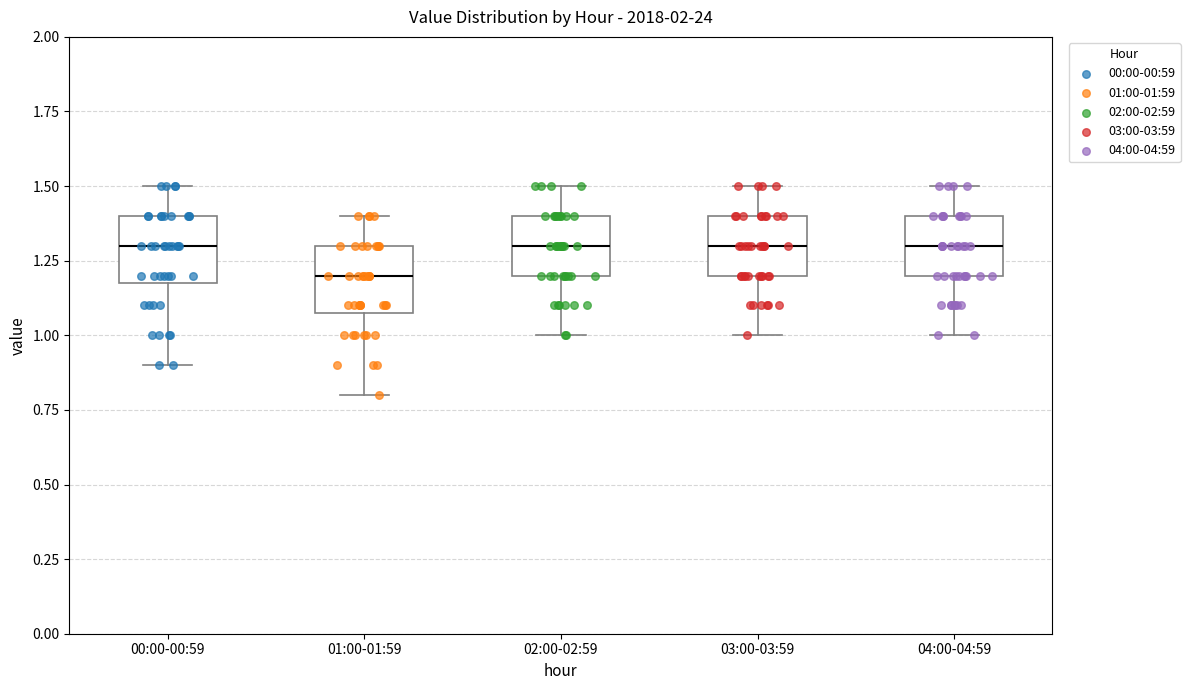

Where is the upper edge of the box for 02:00-02:59 on the y-axis? The values are not printed on the chart, so give them approximately, as read against the axis.

1.4